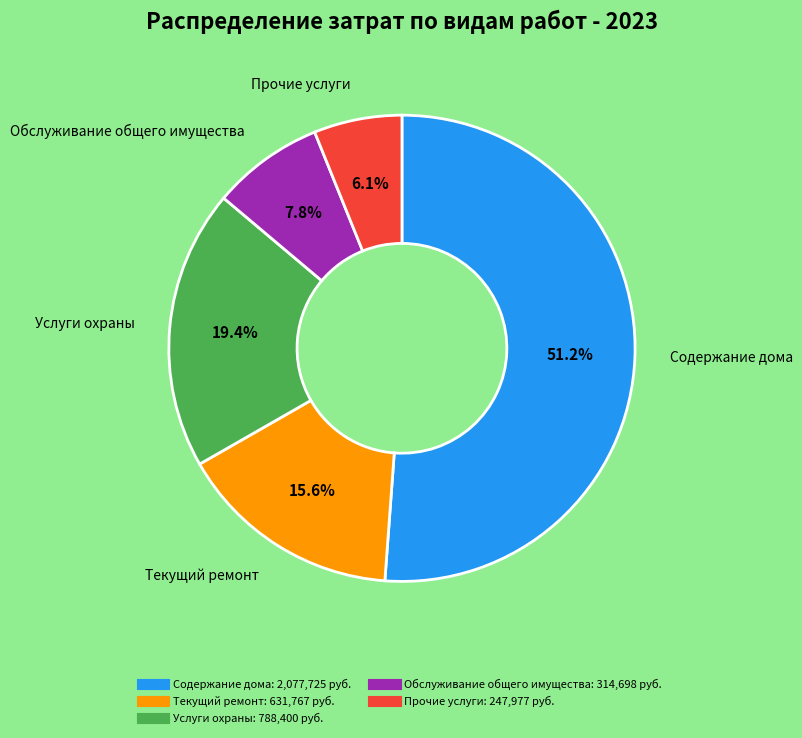

Which slice represents more than half of the pie?

Содержание дома